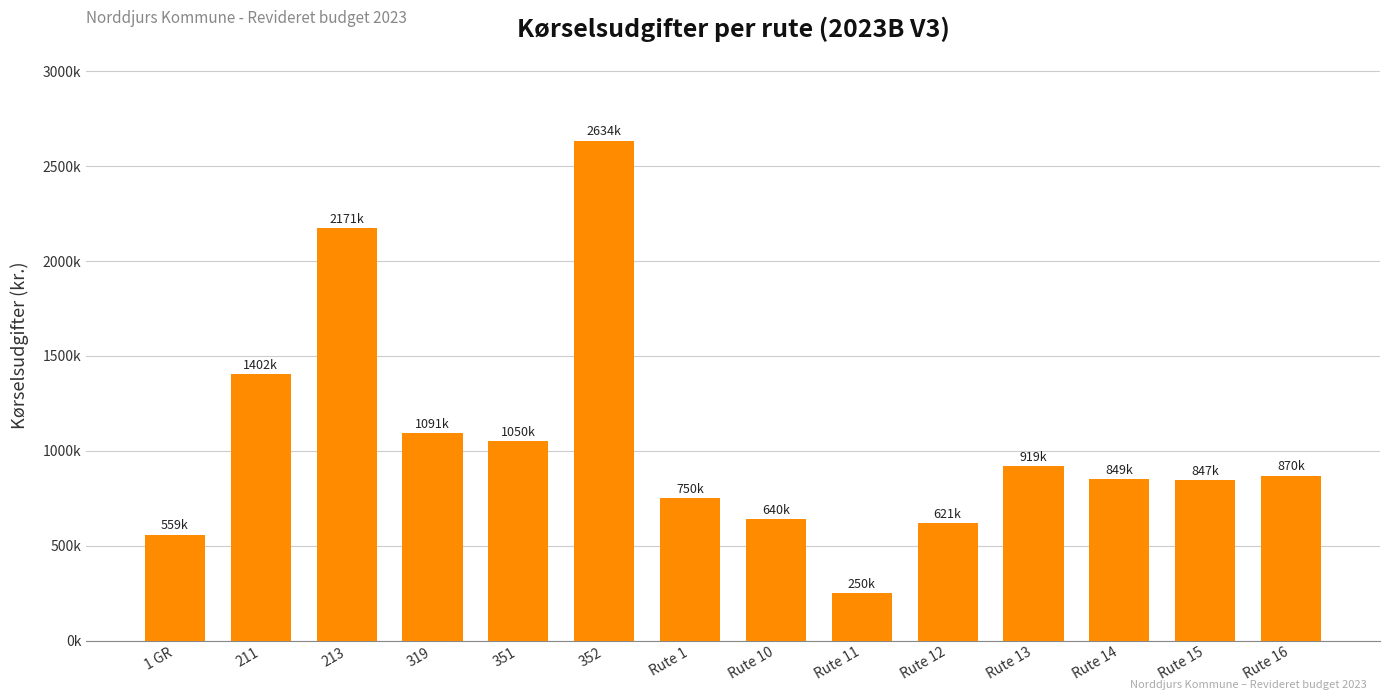

What is the value of the 9th bar from the left?

250440.1